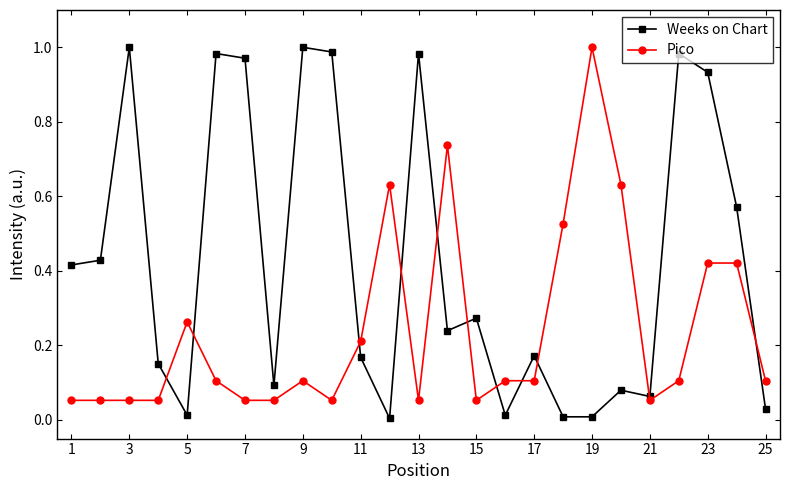

What is the sum of all Weeks on Chart values?

10.6